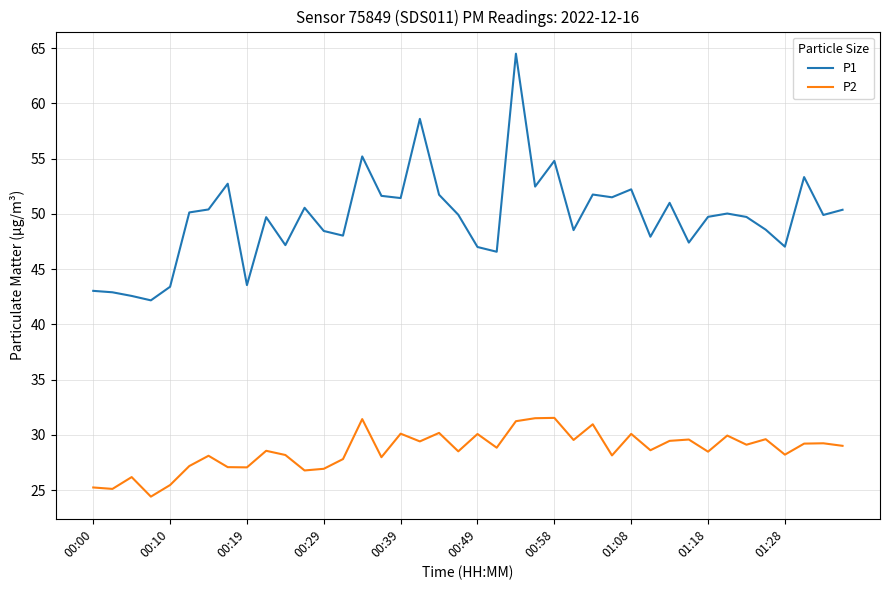

Which series has the largest total across all categories?

P1